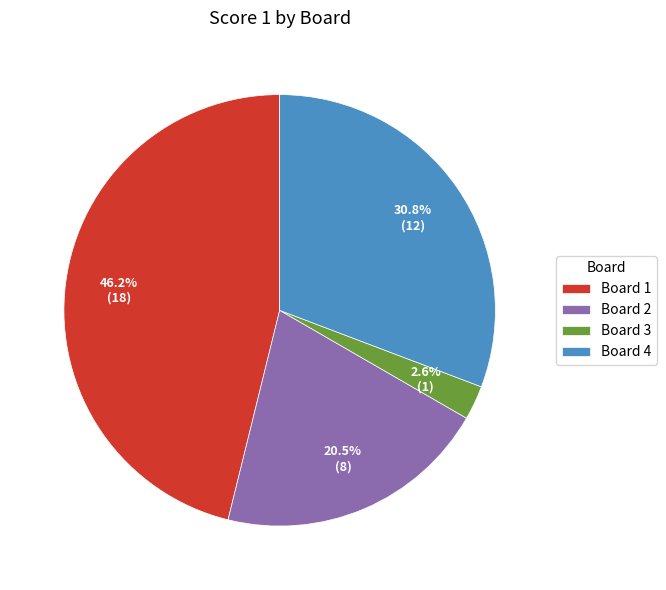

True or false: Board 3 accounts for 9% of the total.

False